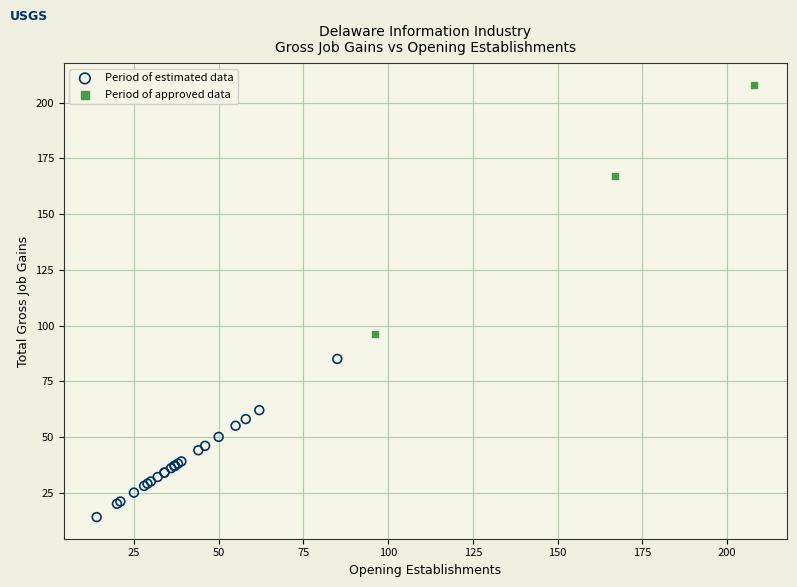

Which series contains the lowest Y value?

Period of estimated data